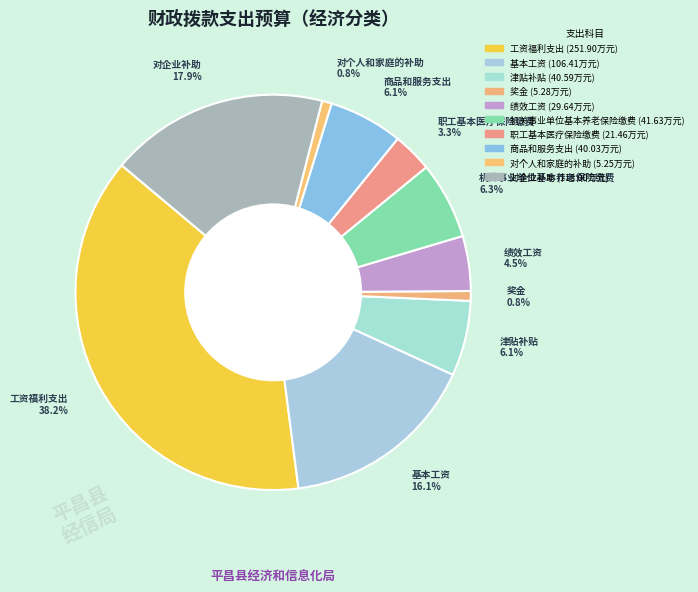

Count the number of slices in the pie.

10